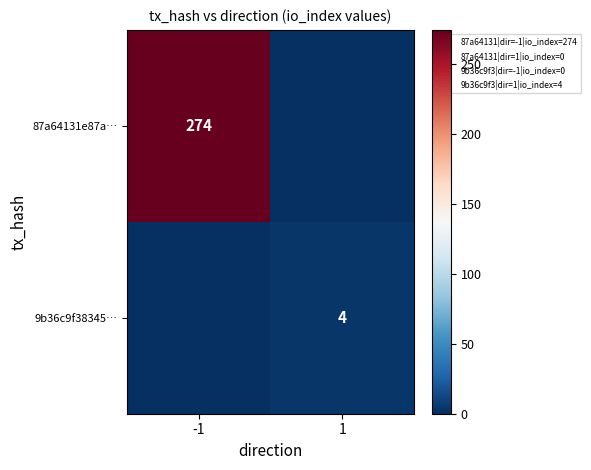

Is it true that 87a64131e87a… equals -89 at 1?

False